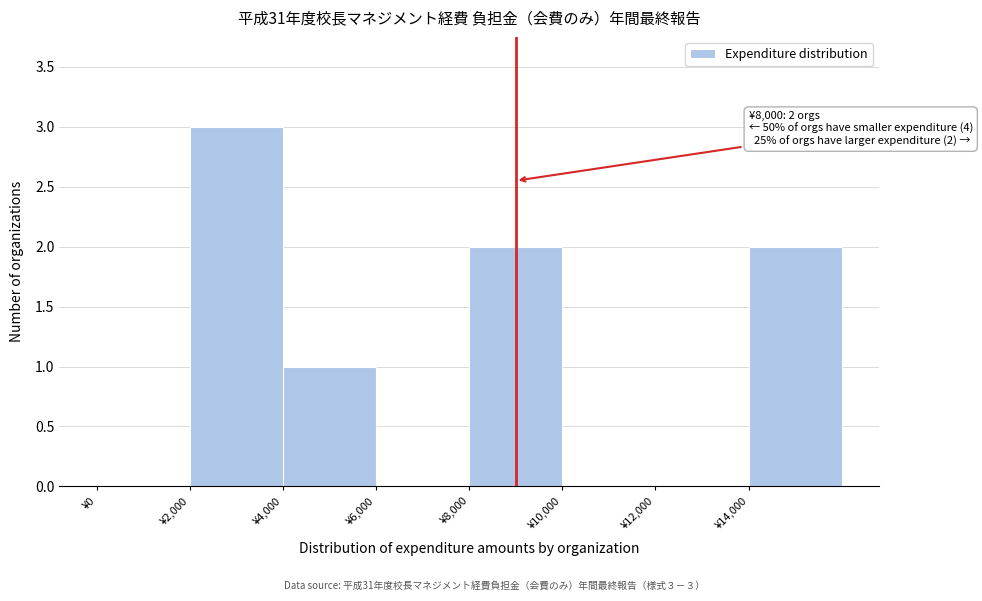

Which range on the x-axis has the tallest bar?

2000 to 4000